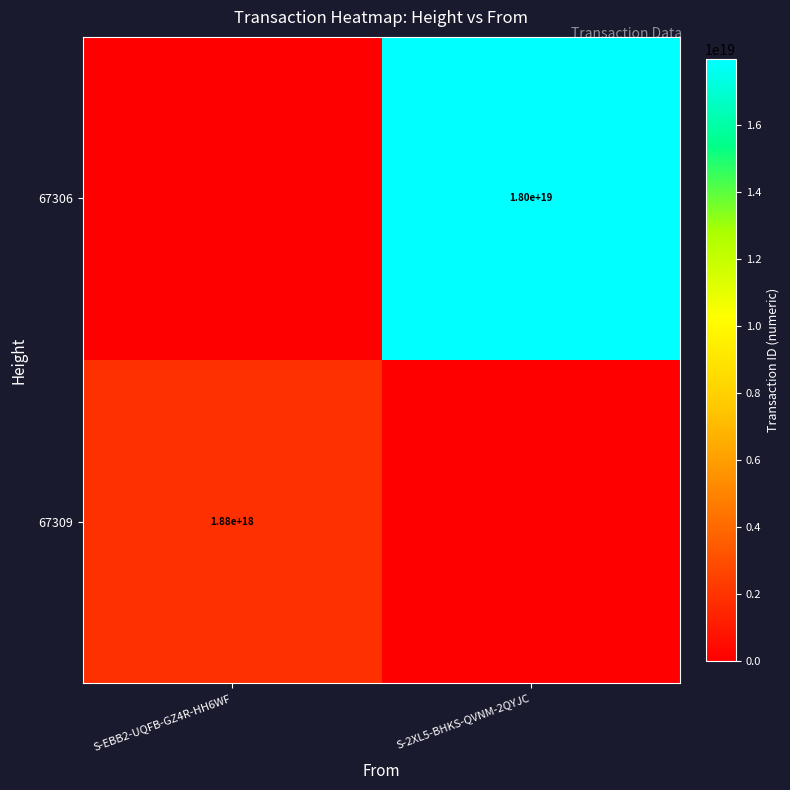

At which category is the sum across all series the highest?

S-2XL5-BHKS-QVNM-2QYJC